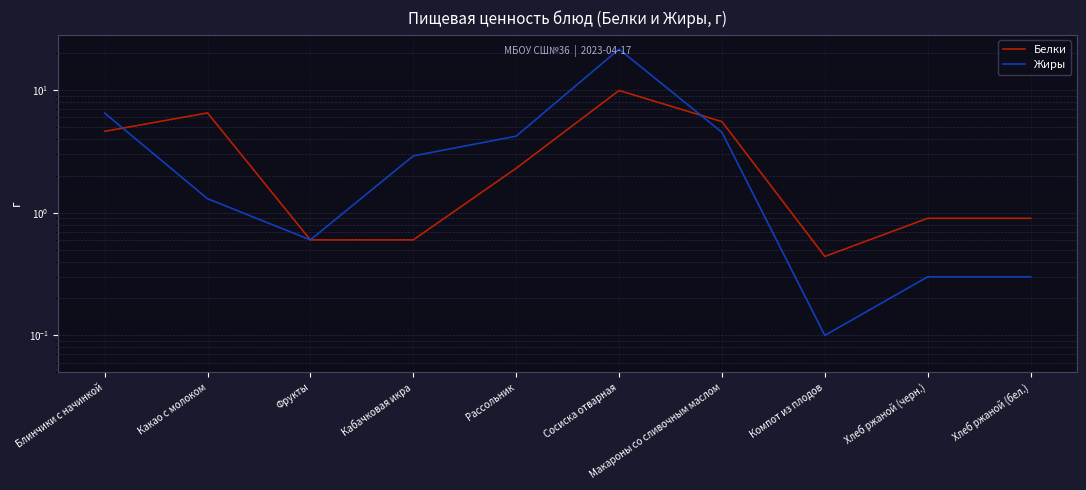

How many values in the Жиры series exceed 2?

5